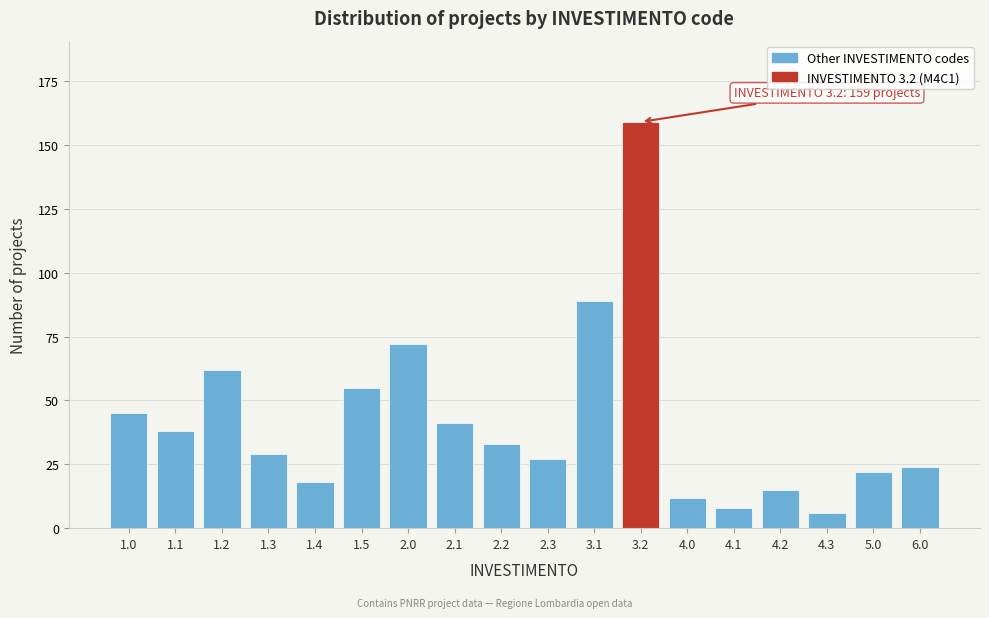

Reading right to left, transcribe all the data shown in this chart.

6.0=24	5.0=22	4.3=6	4.2=15	4.1=8	4.0=12	3.2=159	3.1=89	2.3=27	2.2=33	2.1=41	2.0=72	1.5=55	1.4=18	1.3=29	1.2=62	1.1=38	1.0=45